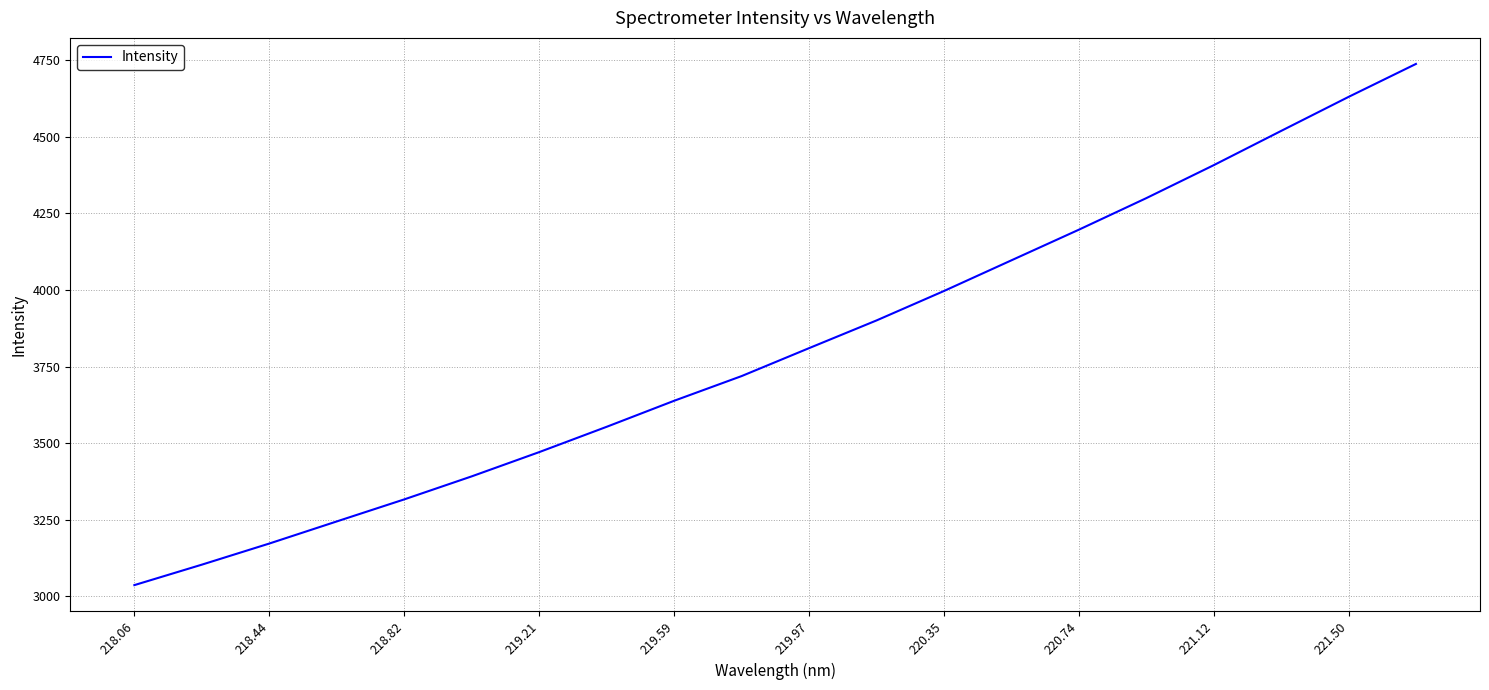

What is the maximum value shown in the chart?

4736.9